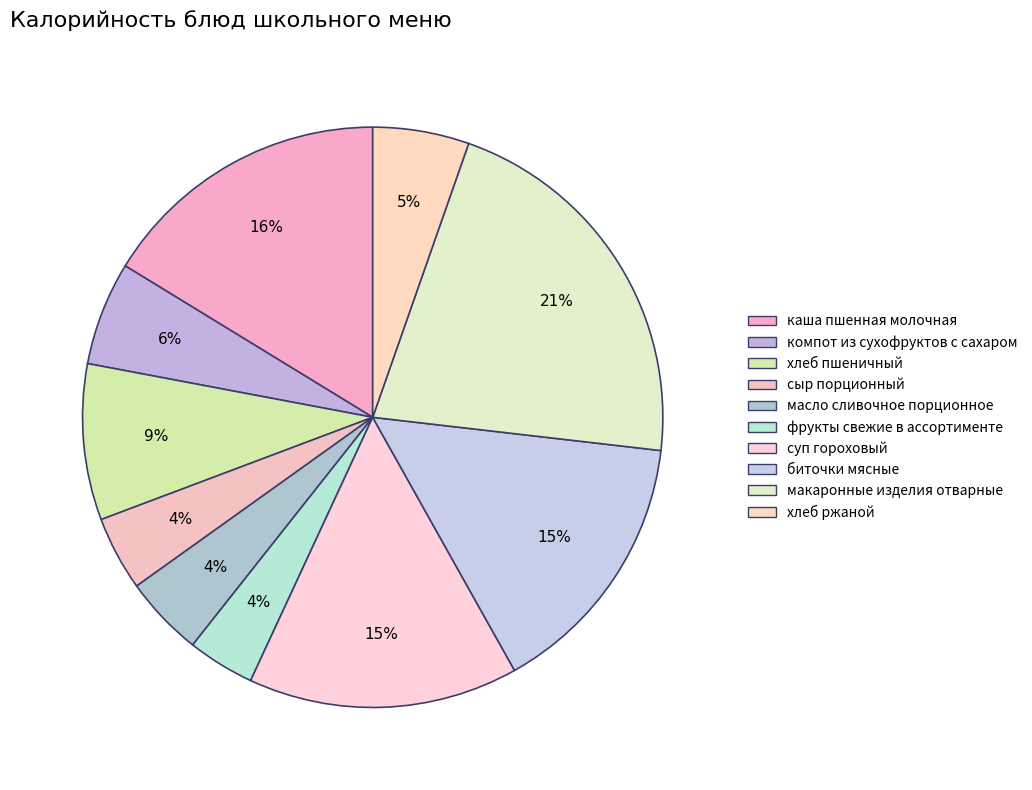

How many slices are in this pie chart?

10